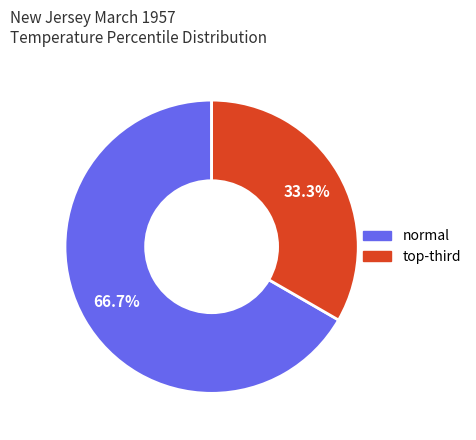

Is there a majority slice in this chart?

Yes